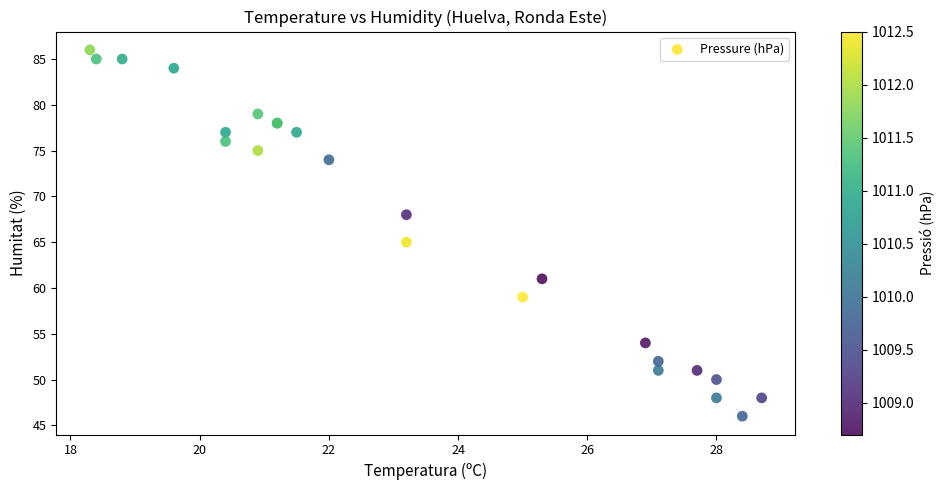

What Y value in the scatter plot is closest to 66?

65